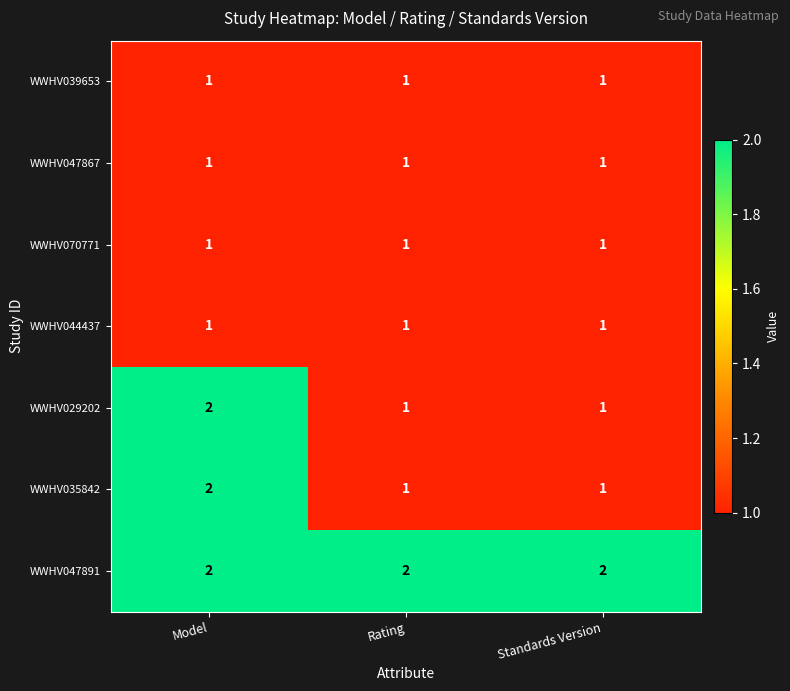

Reading left to right, transcribe all the data shown in this chart.

WWHV039653: 1	1	1
WWHV047867: 1	1	1
WWHV070771: 1	1	1
WWHV044437: 1	1	1
WWHV029202: 2	1	1
WWHV035842: 2	1	1
WWHV047891: 2	2	2